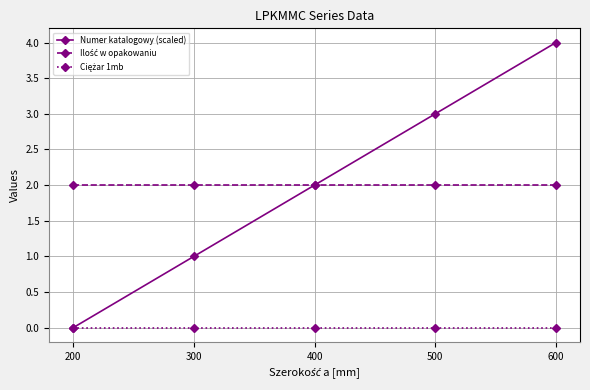

Rank the categories by Numer katalogowy (scaled) value from highest to lowest.

600, 500, 400, 300, 200